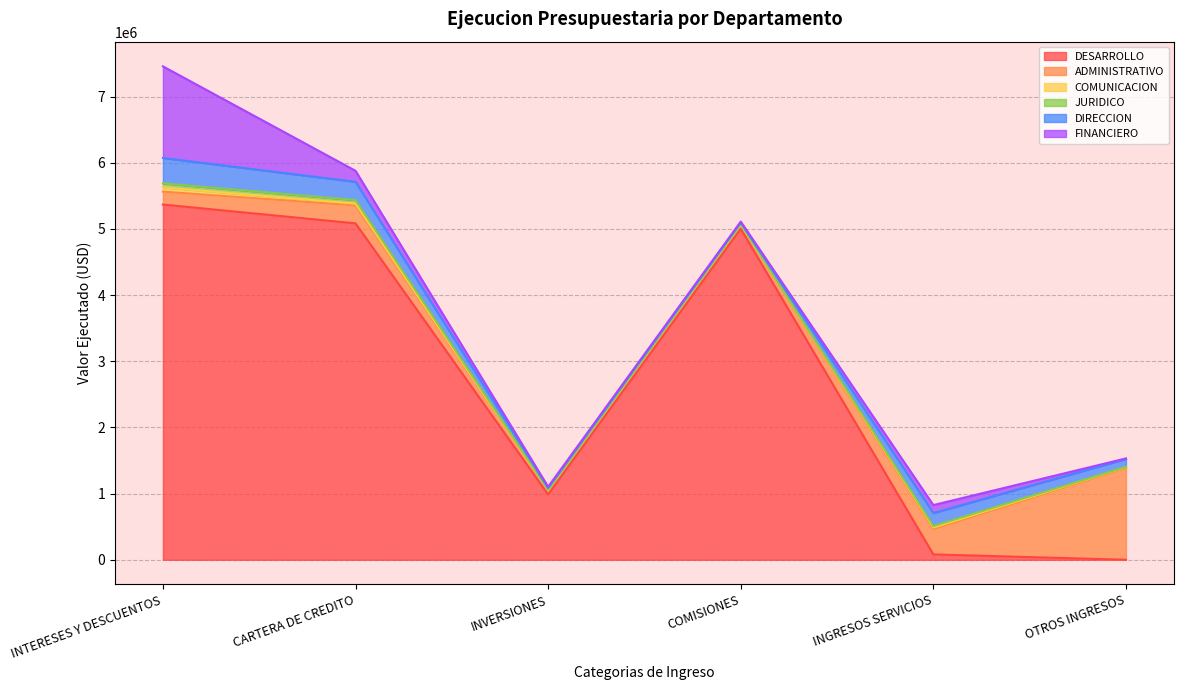

What is the approximate value of COMUNICACION at INTERESES Y DESCUENTOS?

63612.7